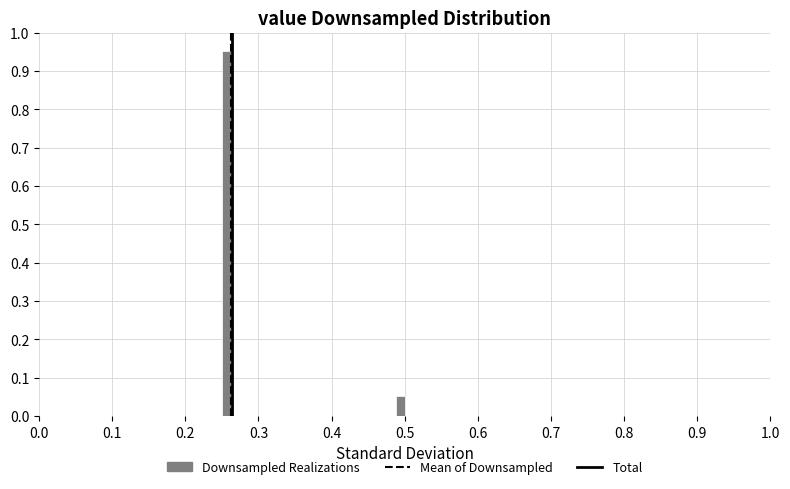

Around what value on the x-axis is the tallest bar? Give the approximate position of its centre, as read against the axis.

0.26